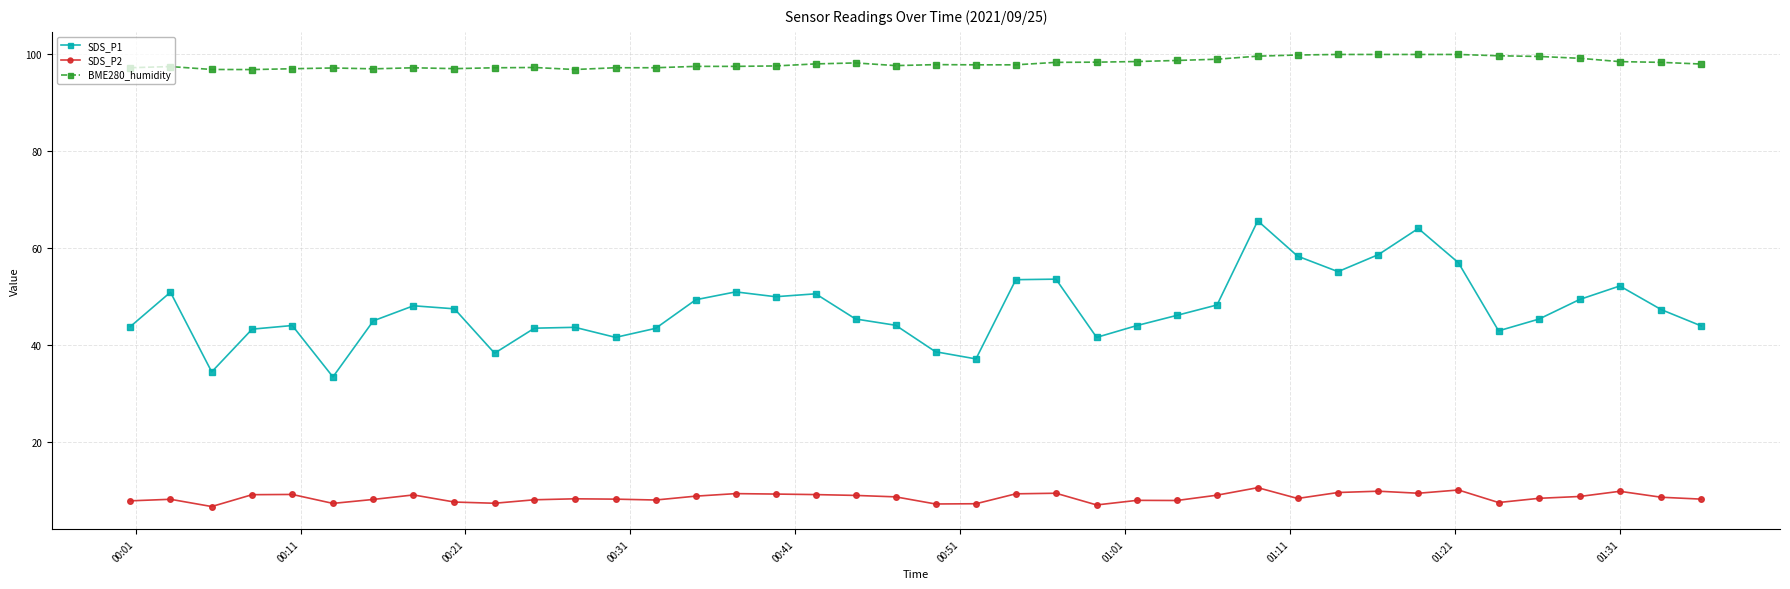

True or false: SDS_P1 and BME280_humidity cross at least once.

False